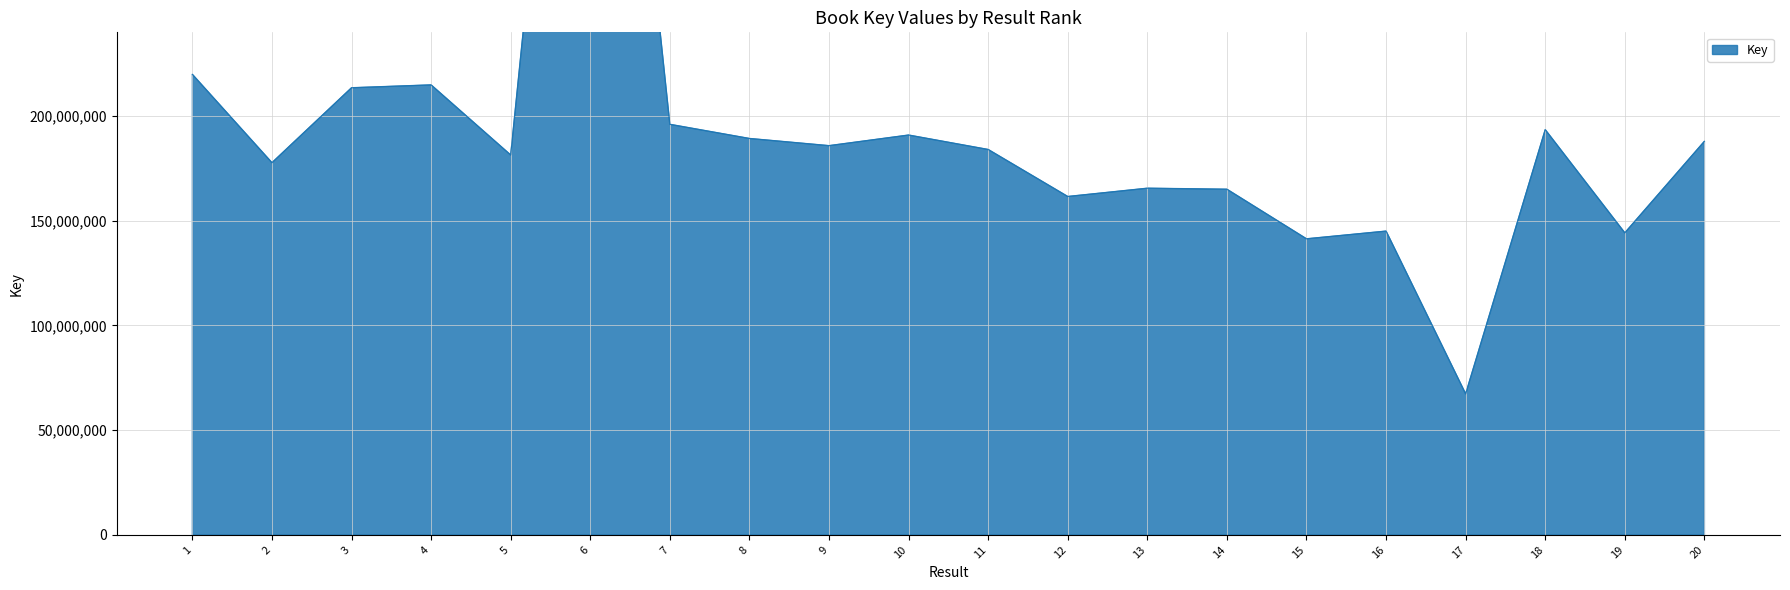

At which label is the value closest to 311926626?

1